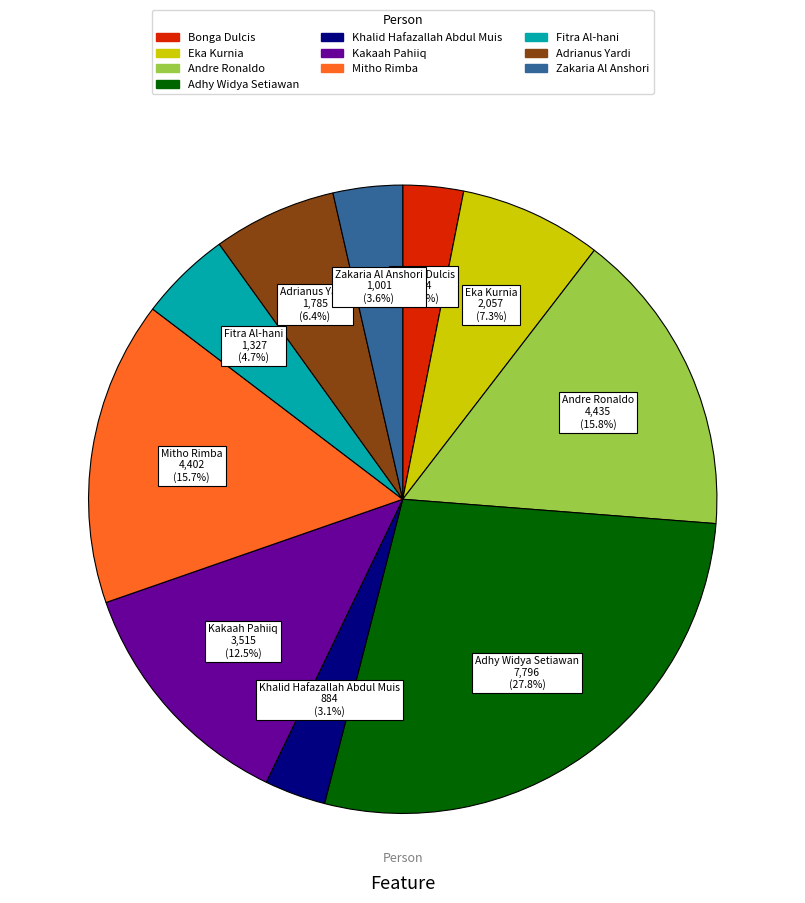

Approximately how many times larger is the value at Khalid Hafazallah Abdul Muis compared to Andre Ronaldo?

0.2